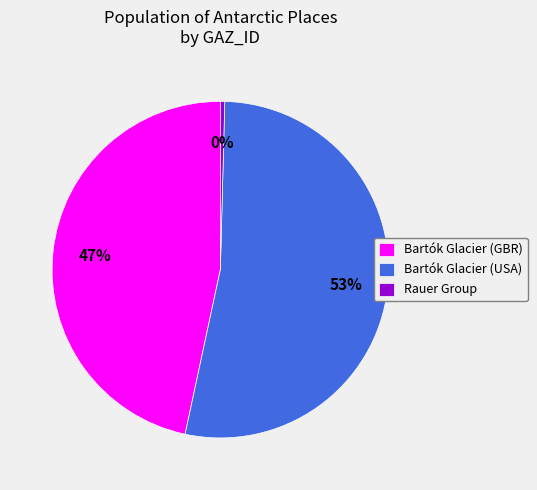

What percentage is the Bartók Glacier (USA) slice, to the nearest percent?

53%